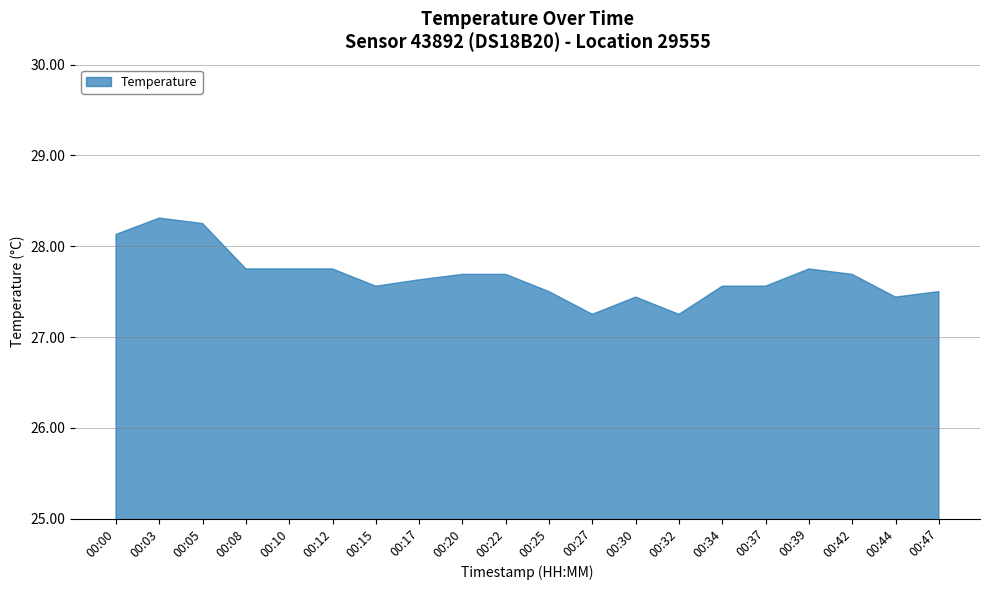

The value at 00:30 is 41.9. True or false?

False